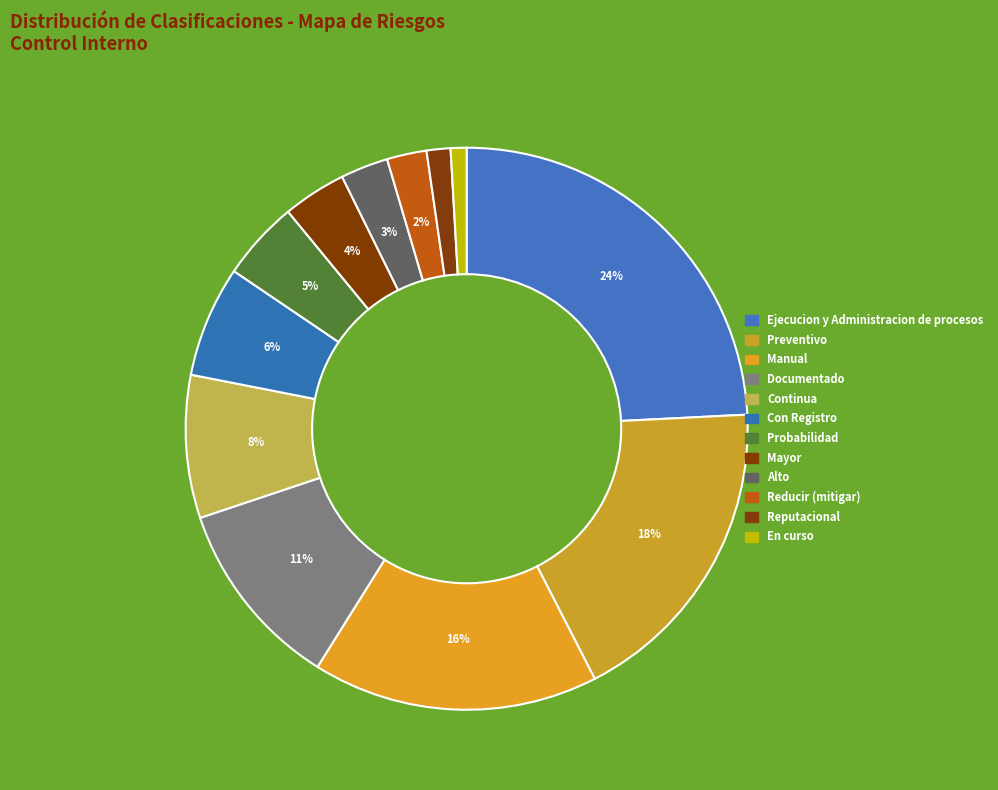

How many segments does this pie chart have?

12